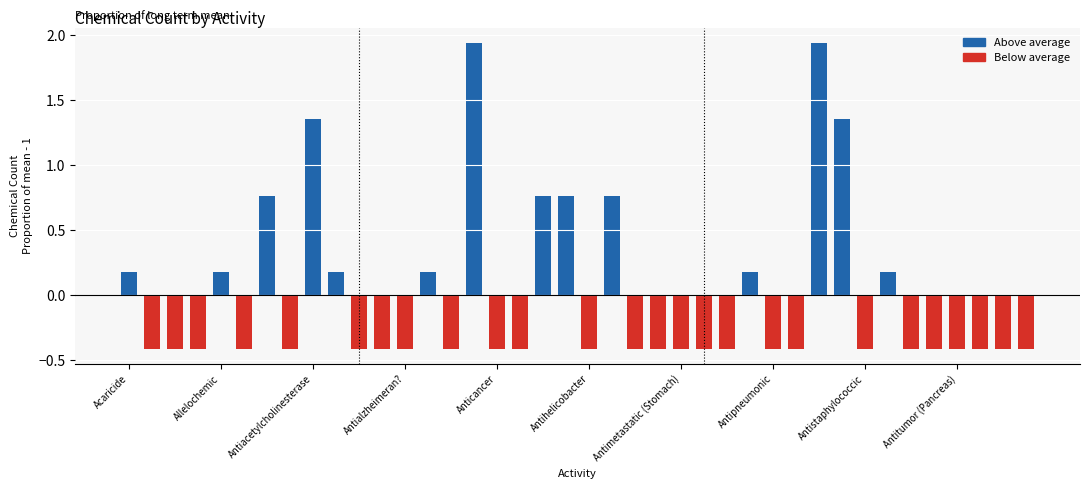

What is the value of the 1st bar from the left?

0.2